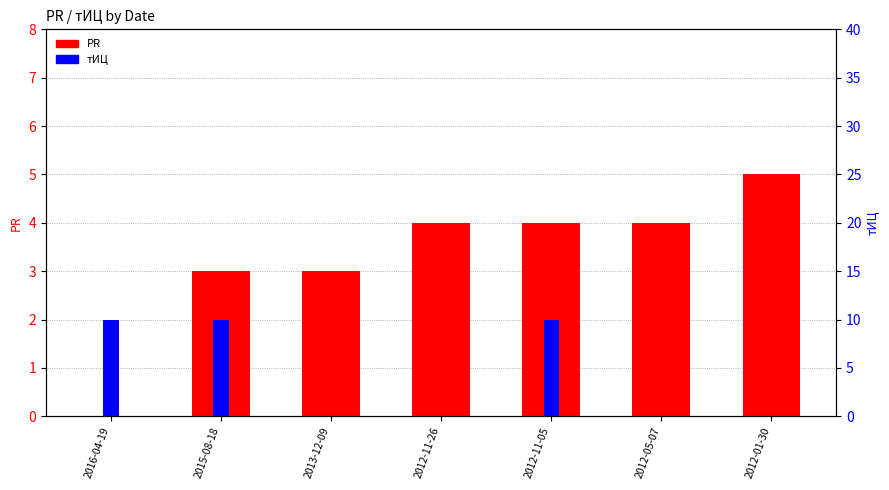

How many positive values does the PR series have?

6